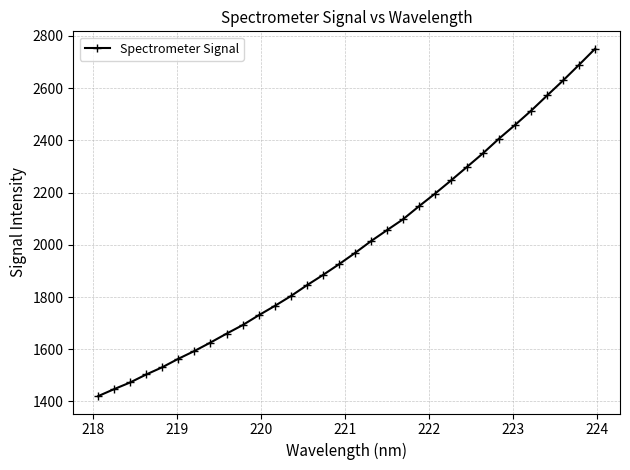

What is the greatest value displayed?

2751.2